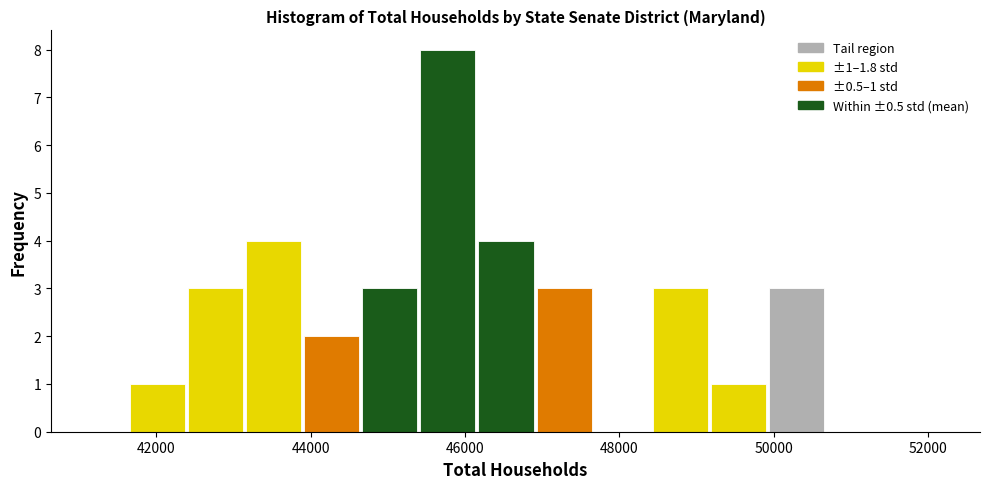

Read against the x-axis, roughly where is the centre of the tallest bar?

45800